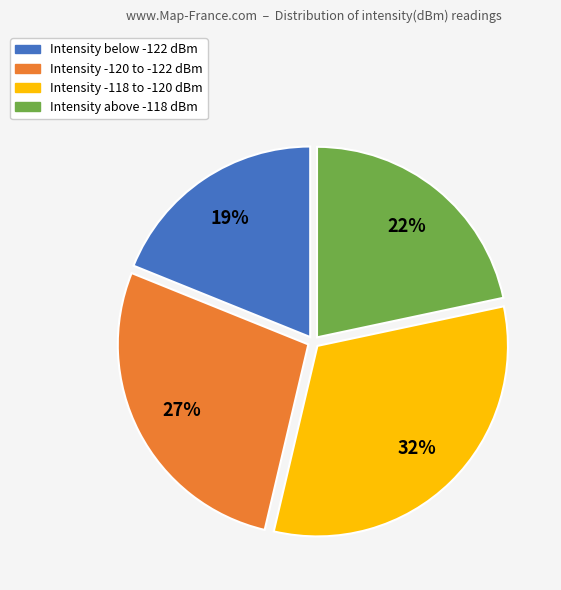

Is there any slice that represents more than half of the pie?

No